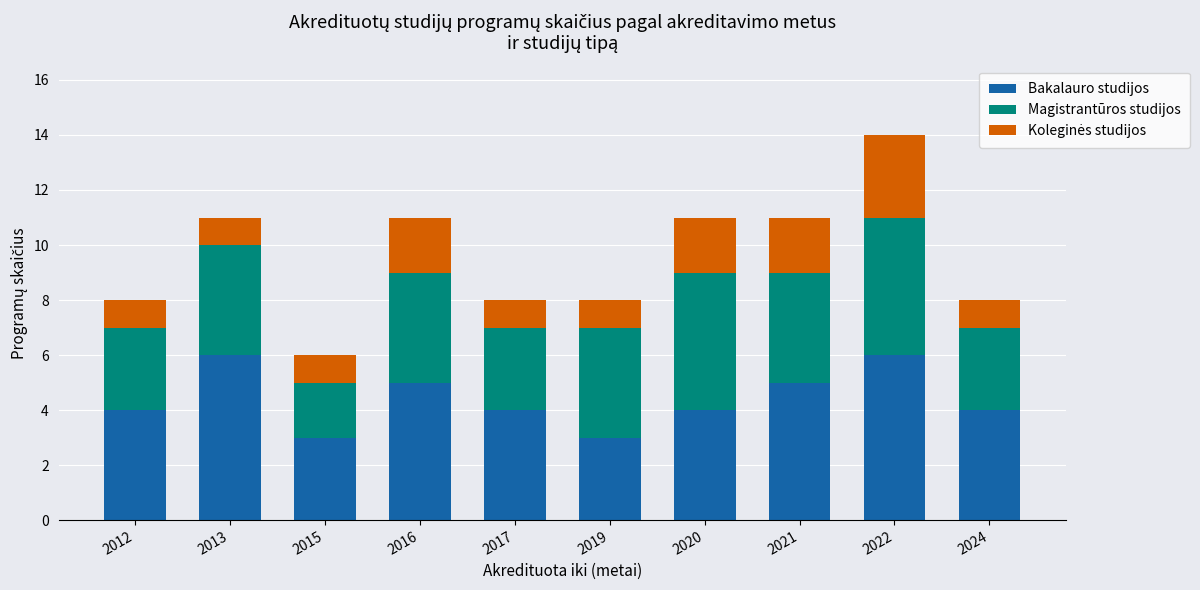

What is the total value across all series at 2012?

8